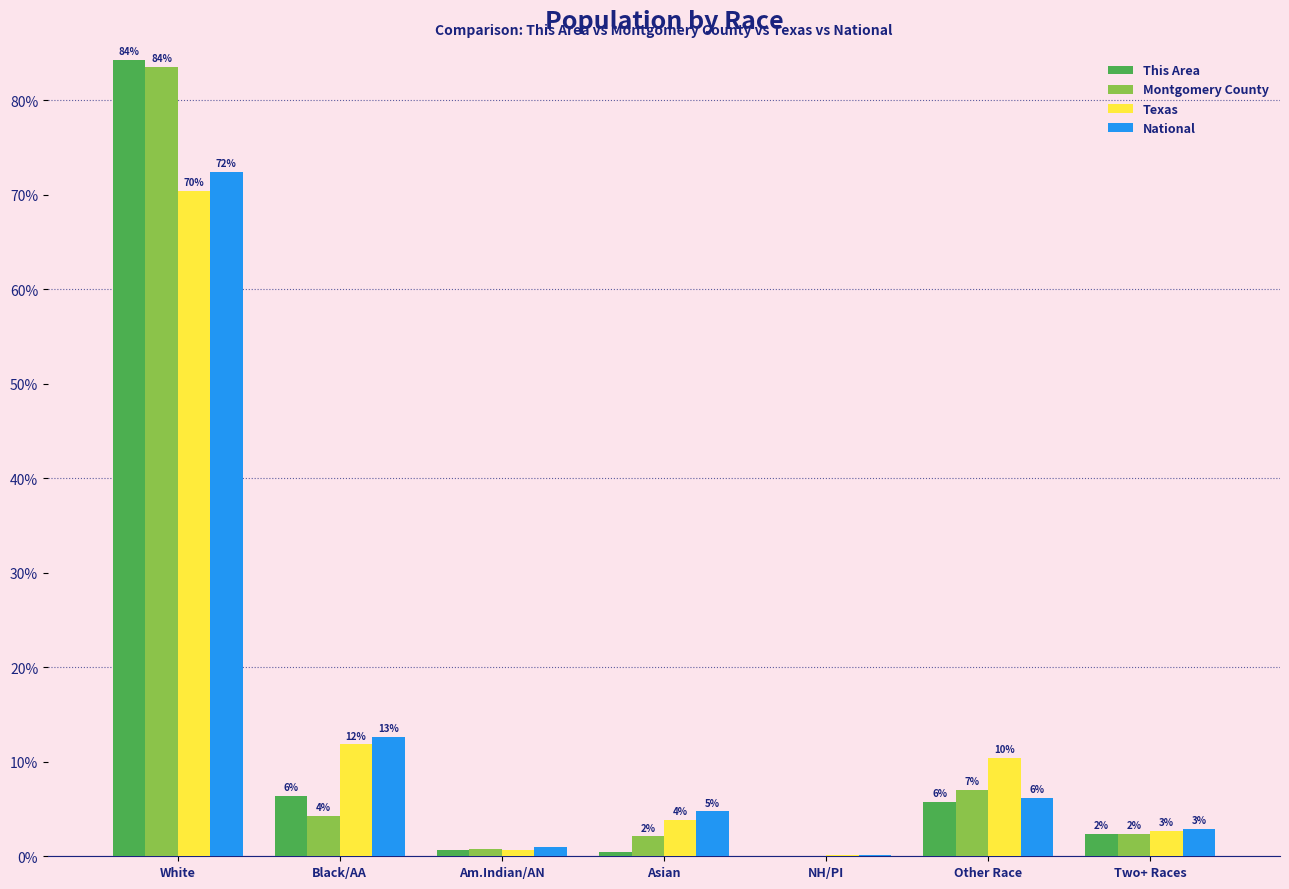

Does the chart contain stacked bars?

No